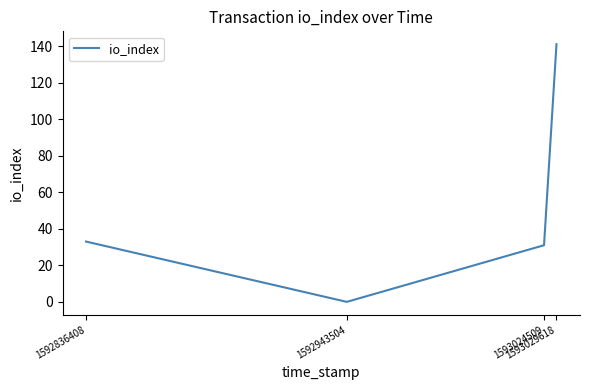

True or false: the data shows 31 at 1593024509.

True